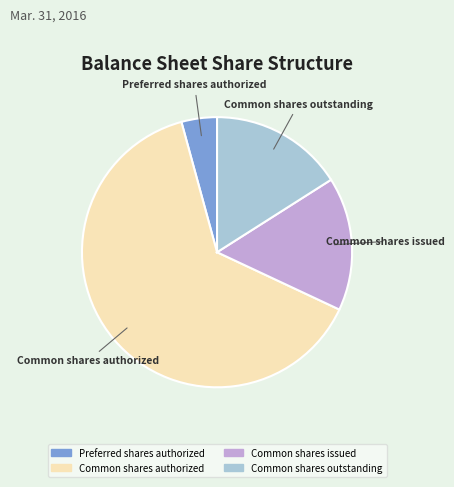

Is there any slice that represents more than half of the pie?

Yes